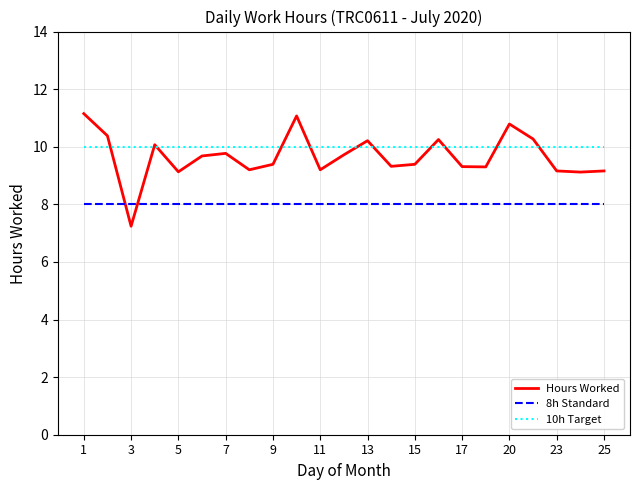

Which series has the largest range (max minus min)?

Hours Worked